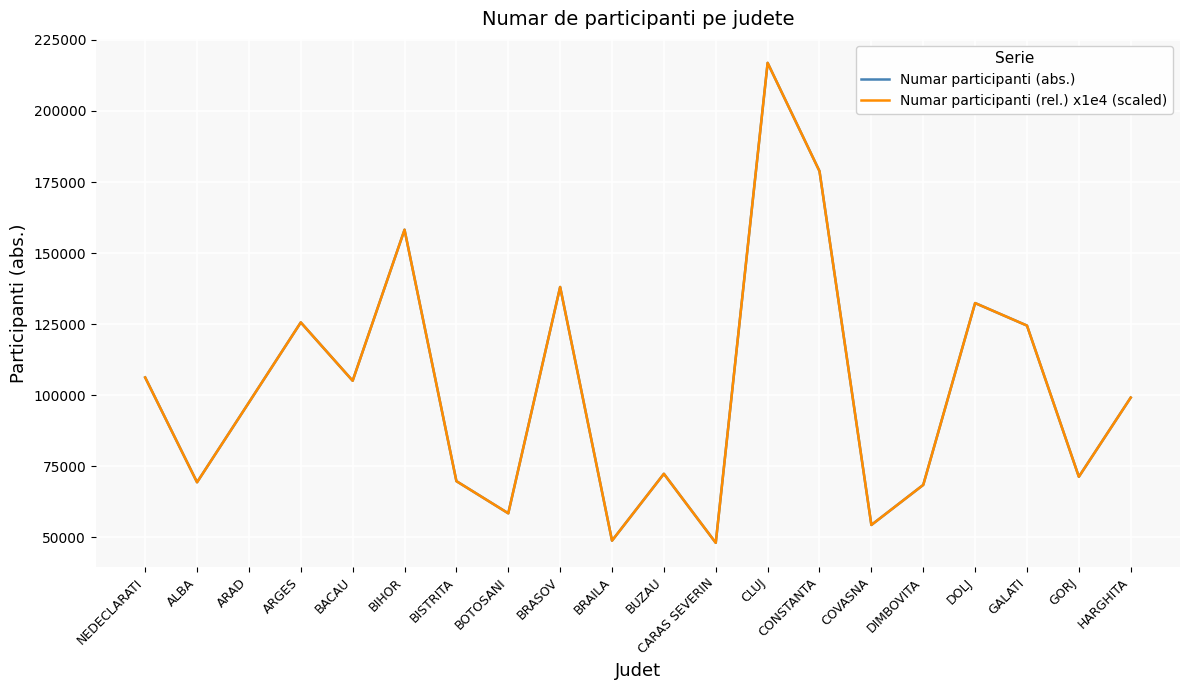

What is the minimum value for Numar participanti (rel.) x1e4 (scaled)?

48078.0